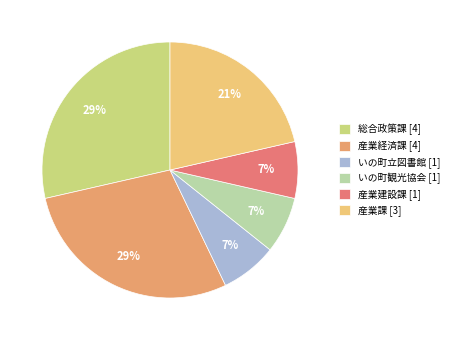

Combined, do 産業課 [3] and いの町立図書館 [1] account for over 50%?

No